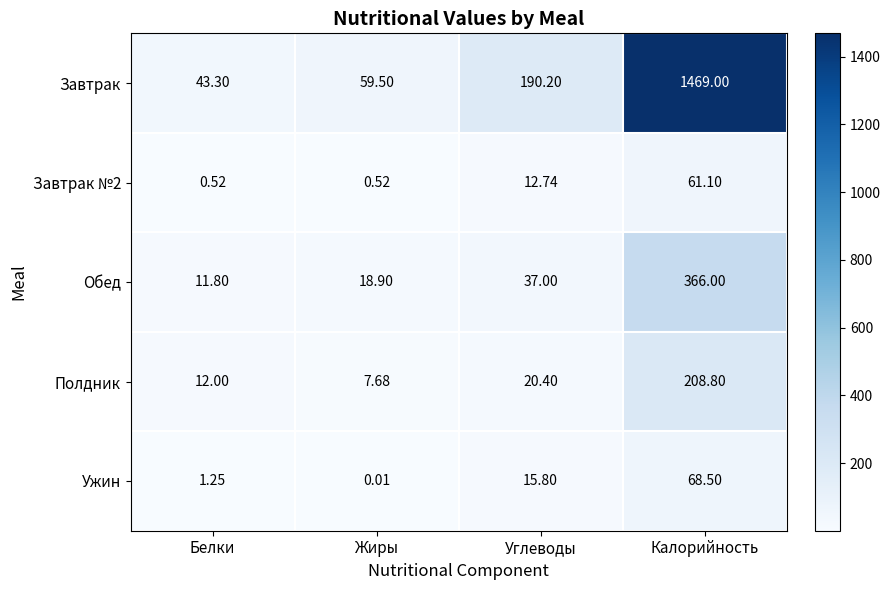

Which category has the highest value across all series?

Калорийность